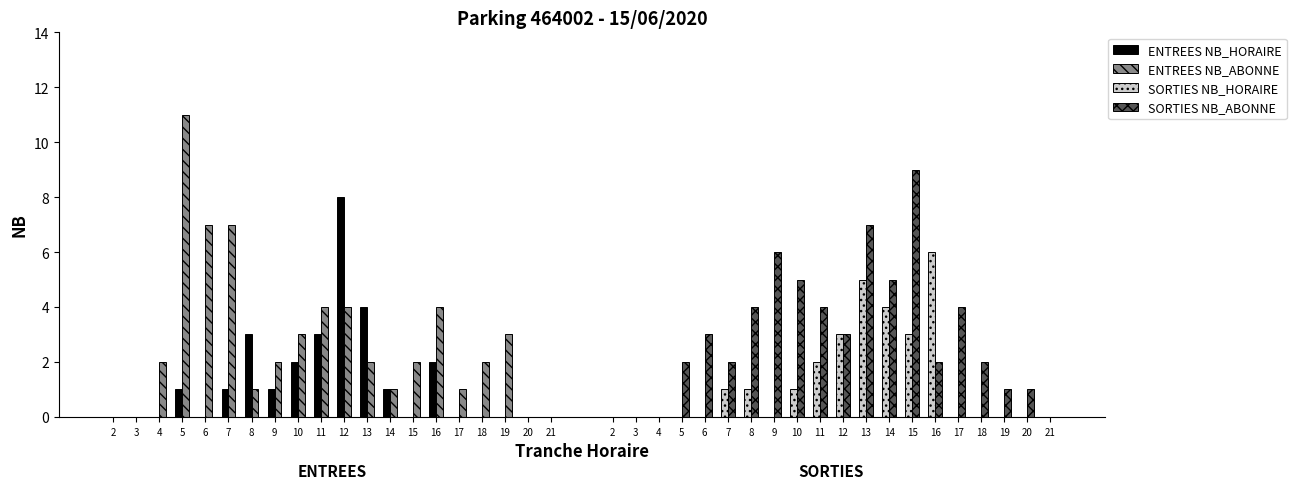

Count the number of categories in the chart.

20